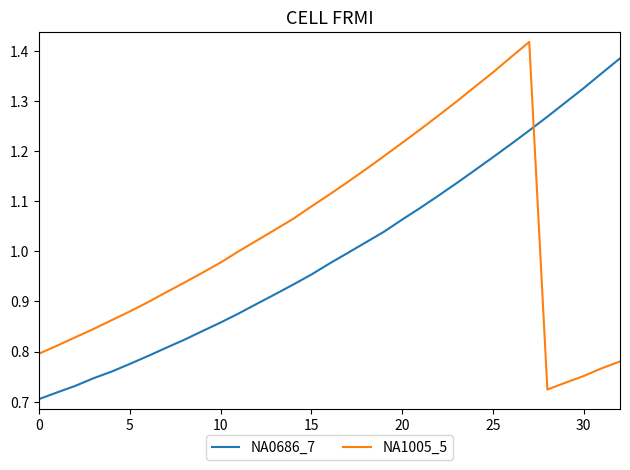

How many times do NA1005_5 and NA0686_7 cross each other?

1